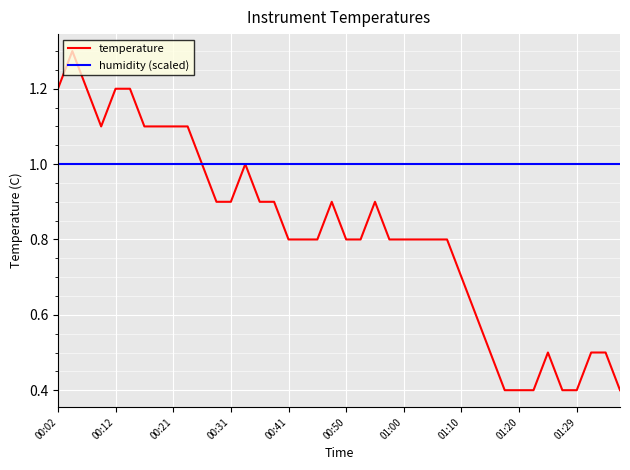

Which series has the largest total across all categories?

humidity (scaled)